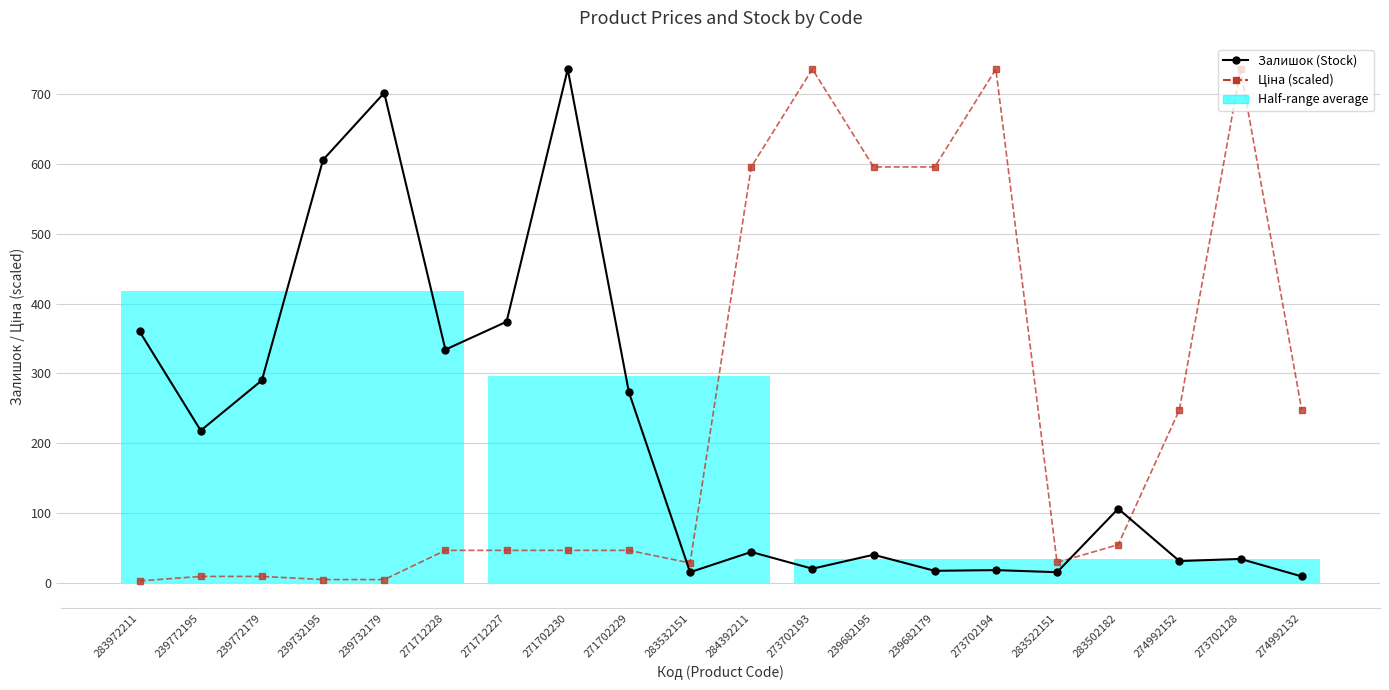

How many lines are shown in the chart?

2